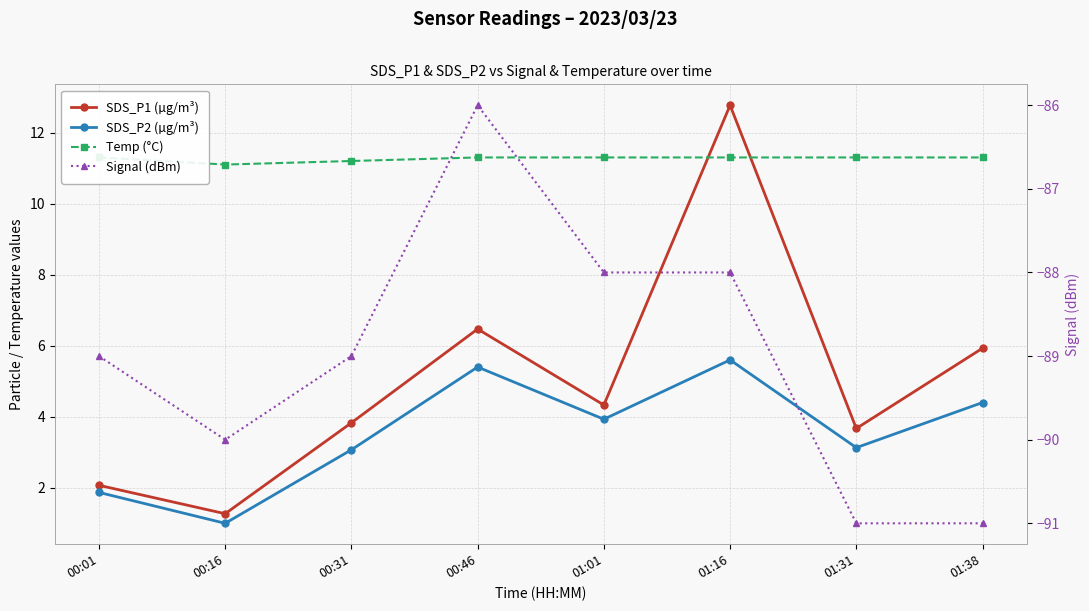

List the labels in order of SDS_P2 (µg/m³) value, smallest first.

00:16, 00:01, 00:31, 01:31, 01:01, 01:38, 00:46, 01:16